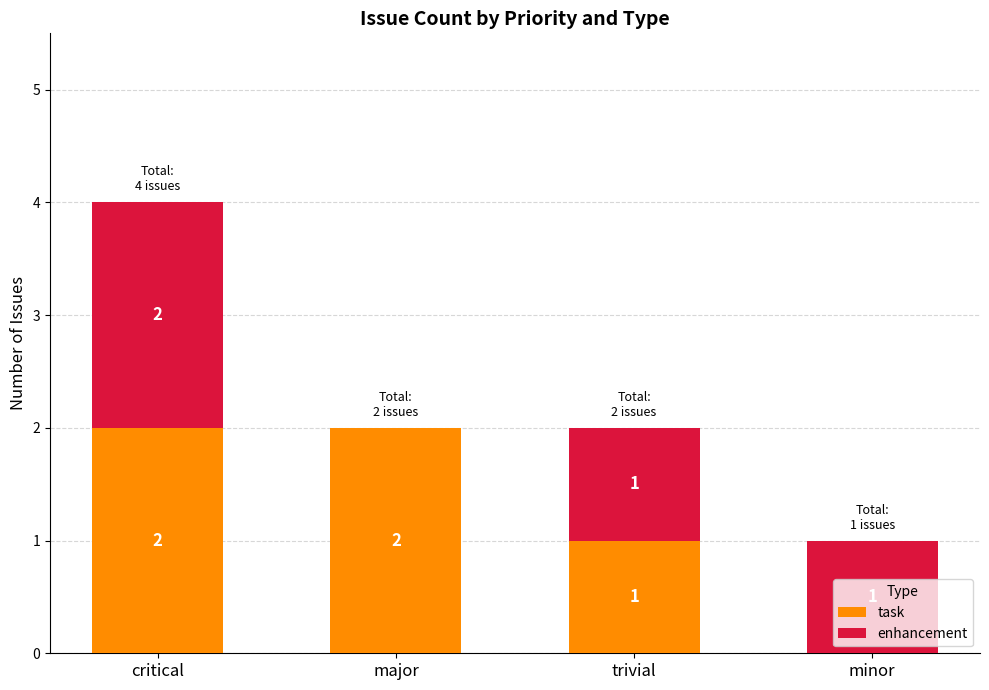

What is the sum of all task values?

5